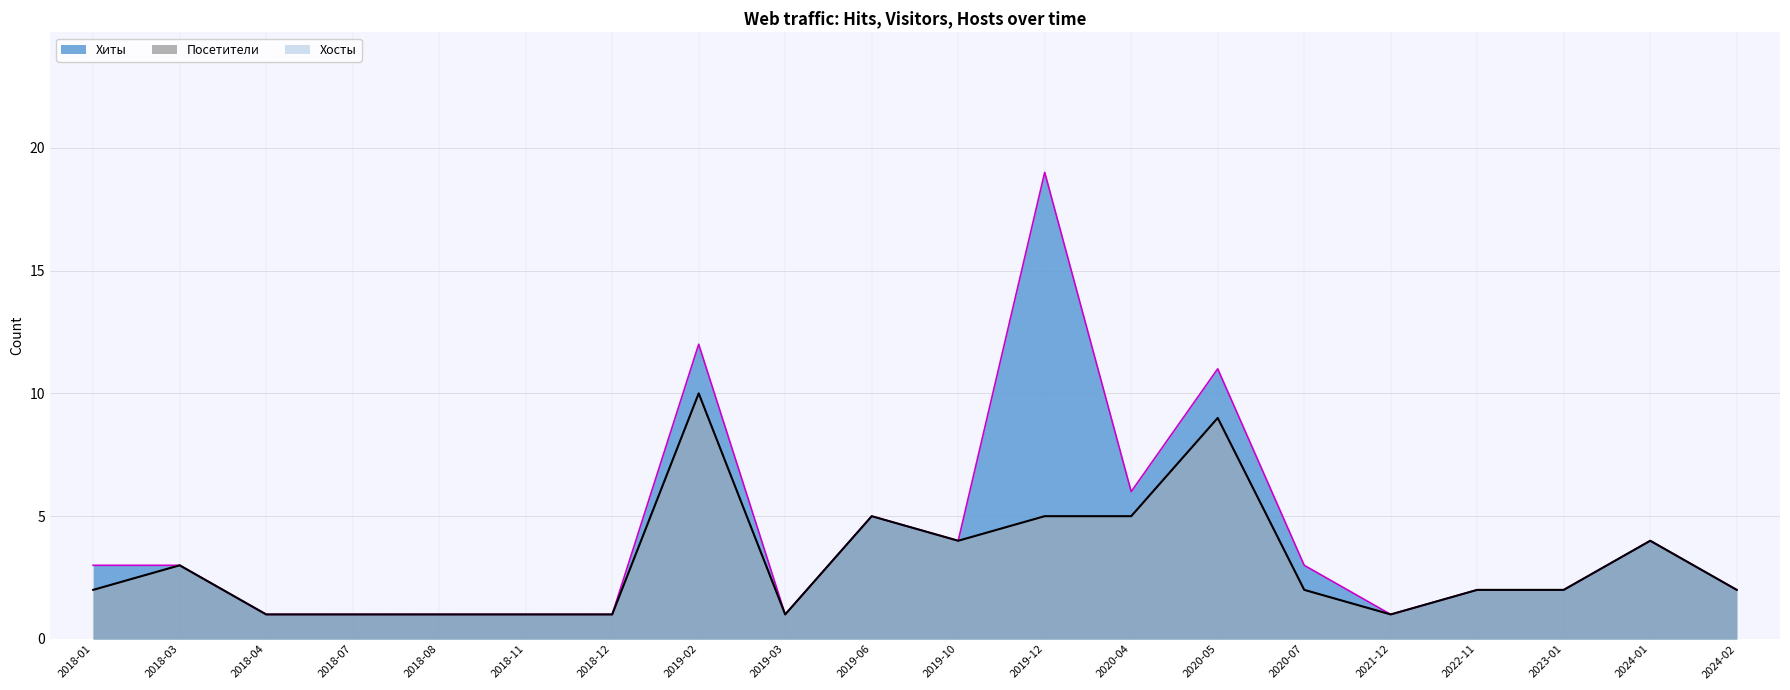

Is it true that Посетители equals 0 at 2018-07?

False